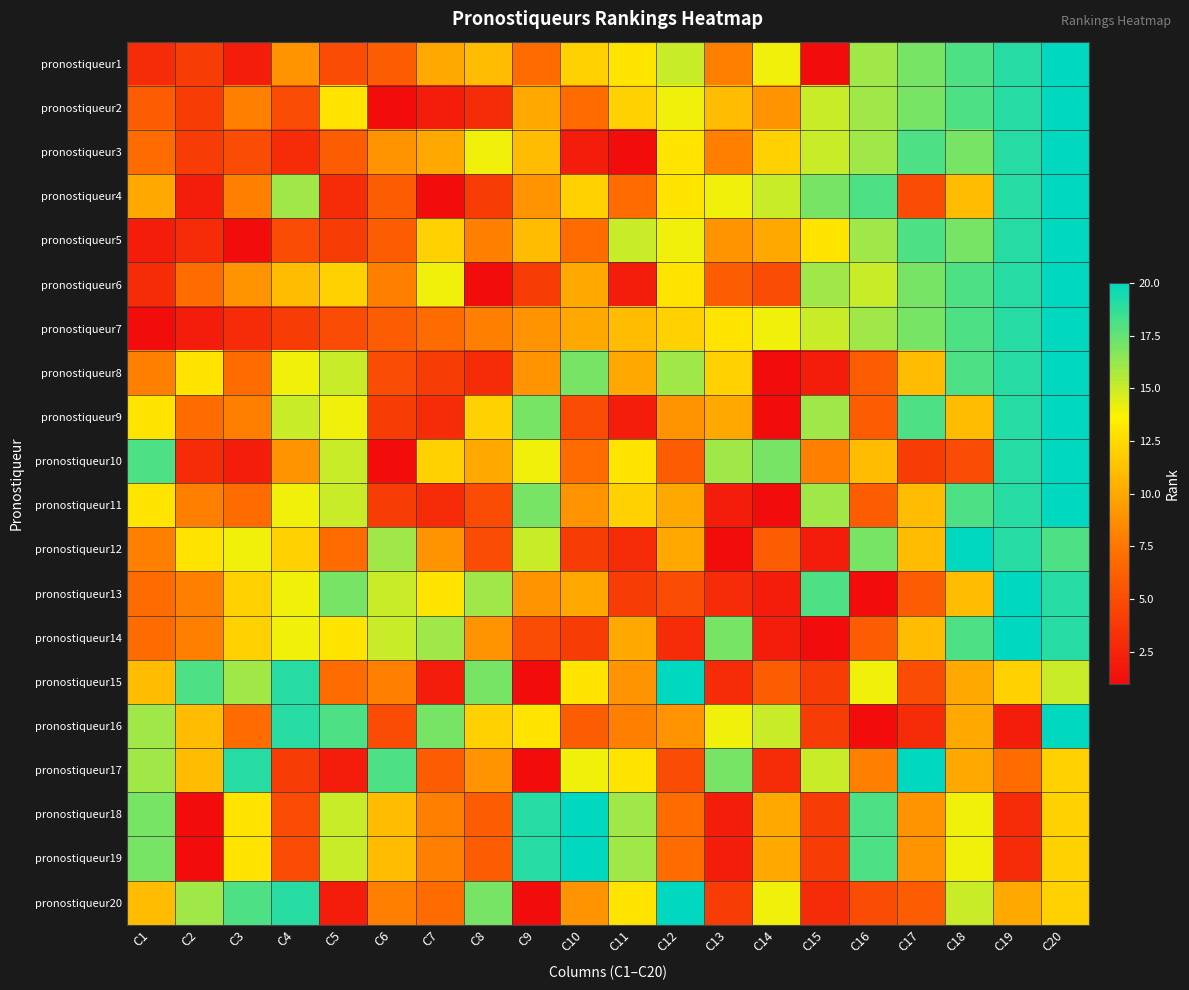

Which has a higher value, C14 or C20?

C20